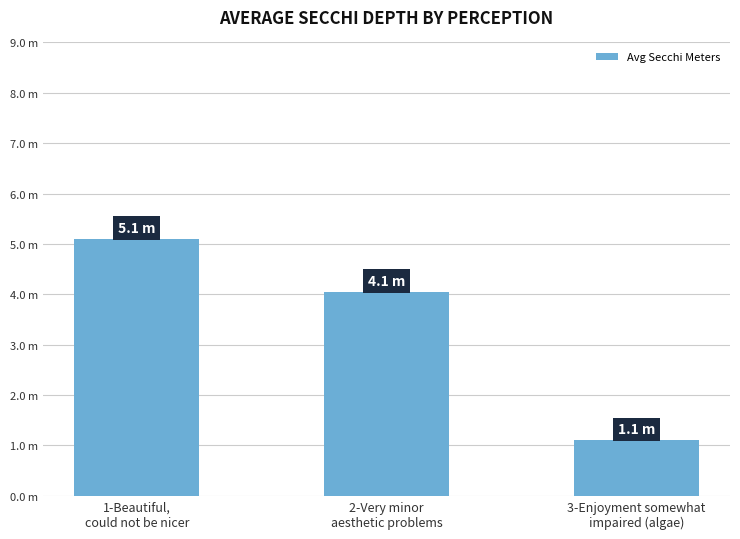

True or false: the data shows 9.0 at 1-Beautiful,
could not be nicer.

False